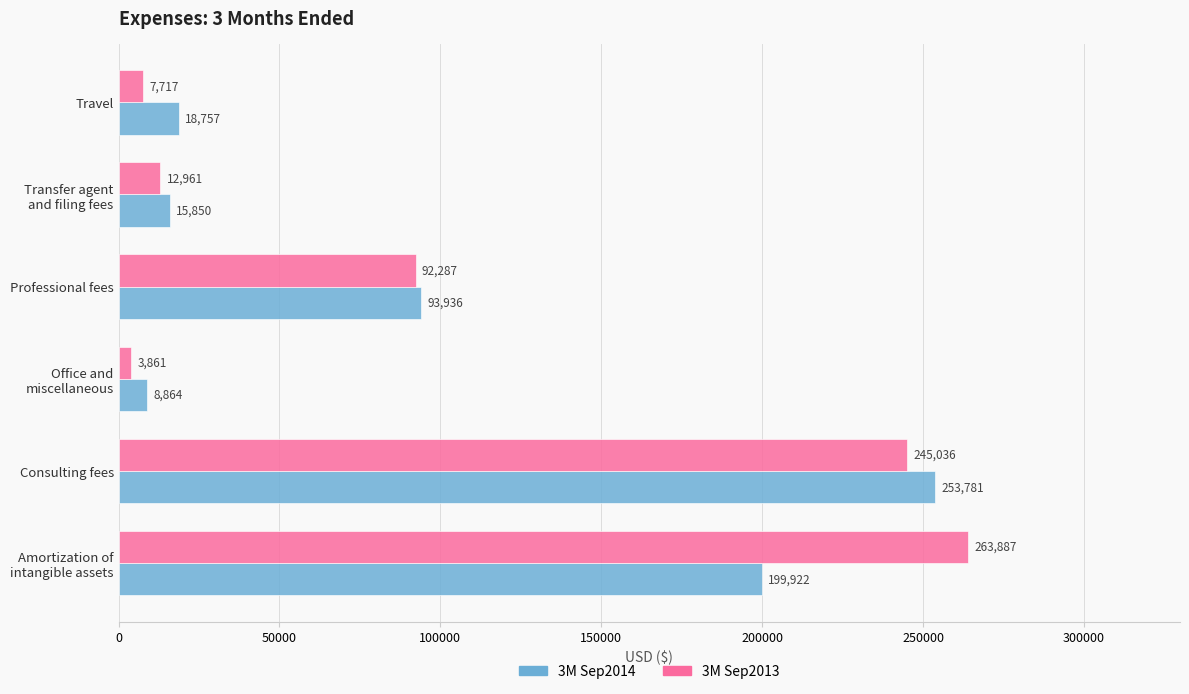

True or false: 3M Sep2014 has a value of 125654 at Professional fees.

False